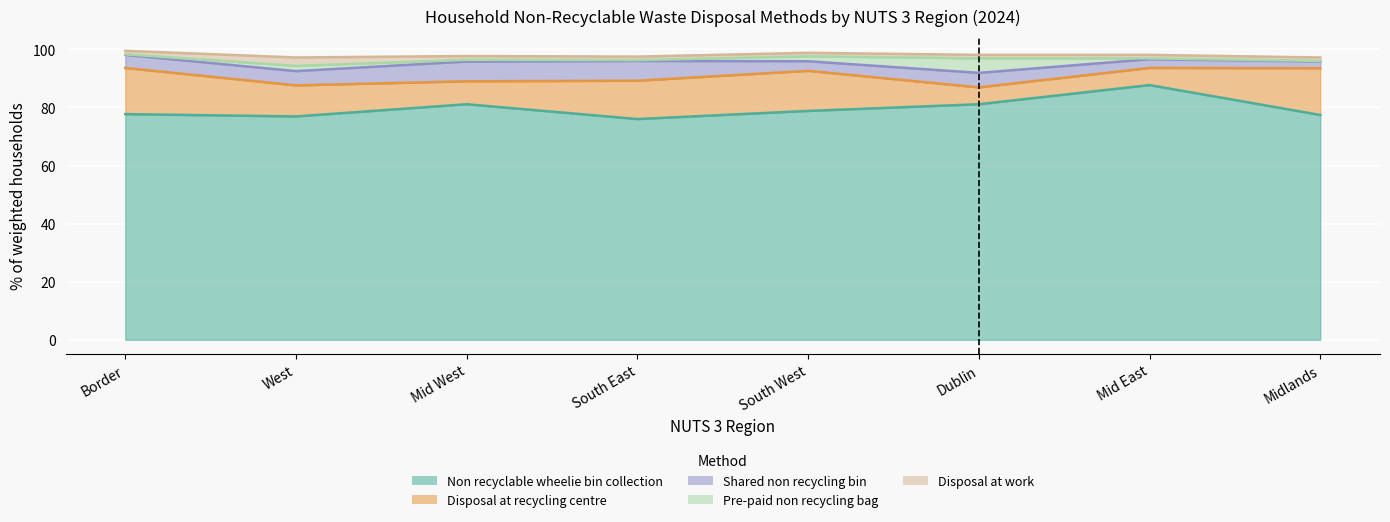

What is the difference between the maximum and minimum values in the Disposal at recycling centre series?

10.3